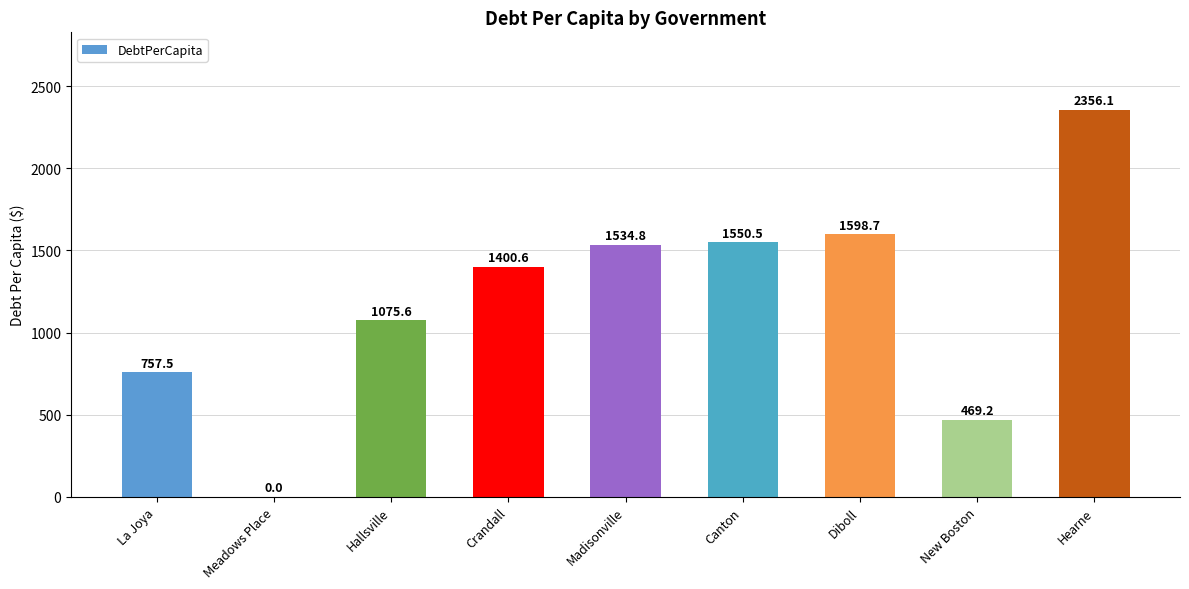

Which has a higher value, Canton or Meadows Place?

Canton